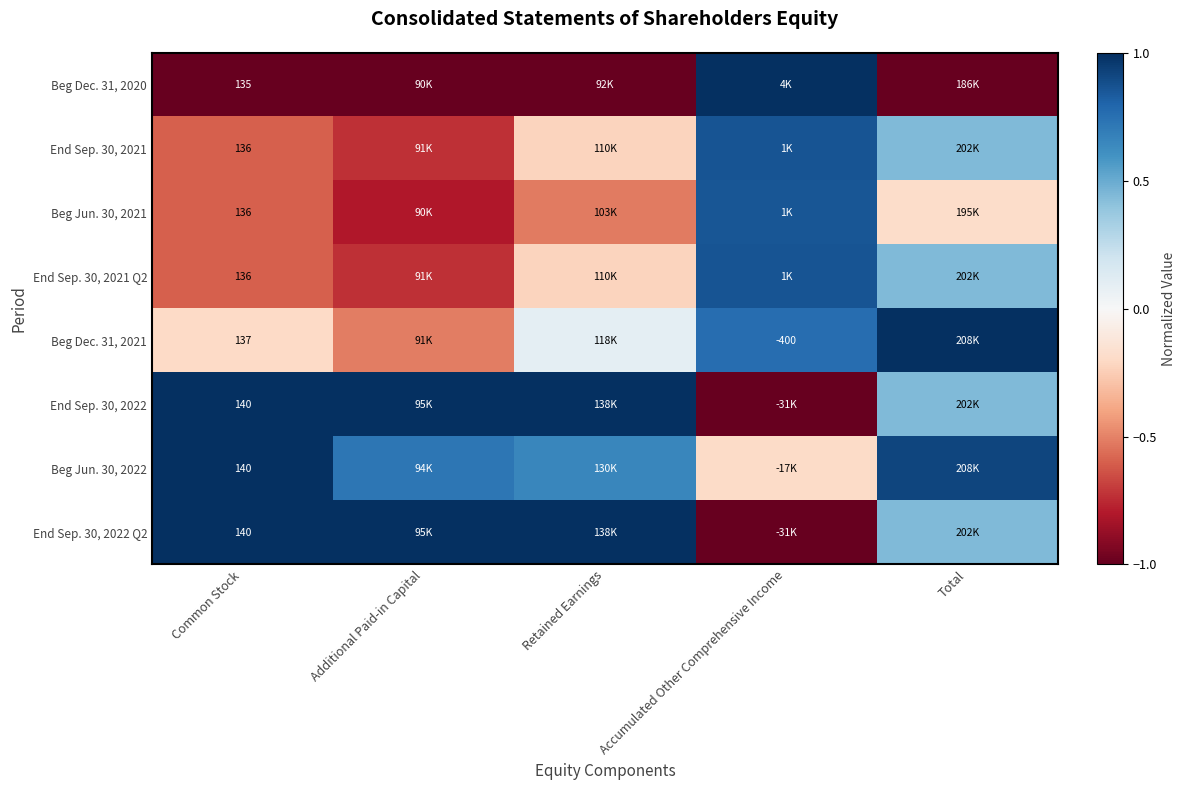

What is the difference between the maximum and second lowest values in the End Sep. 30, 2021 series?

1.5